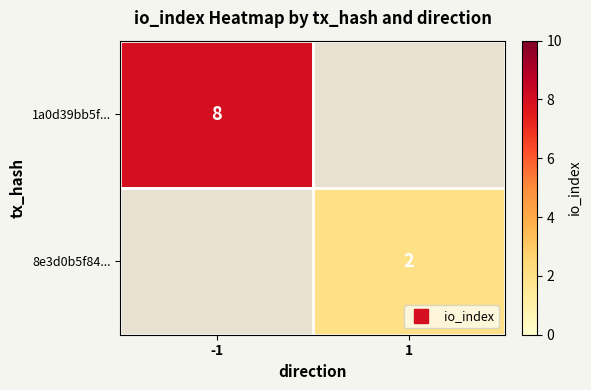

How many series are shown in this chart?

2